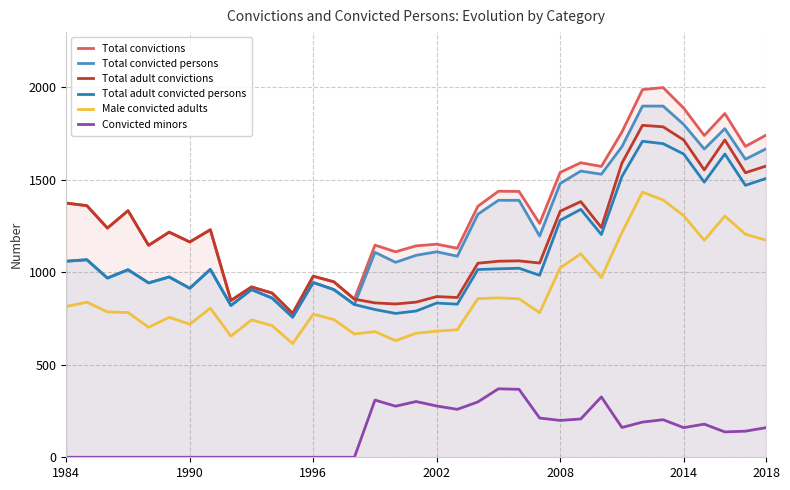

True or false: Total adult convictions has a value of 863 at 19.

True